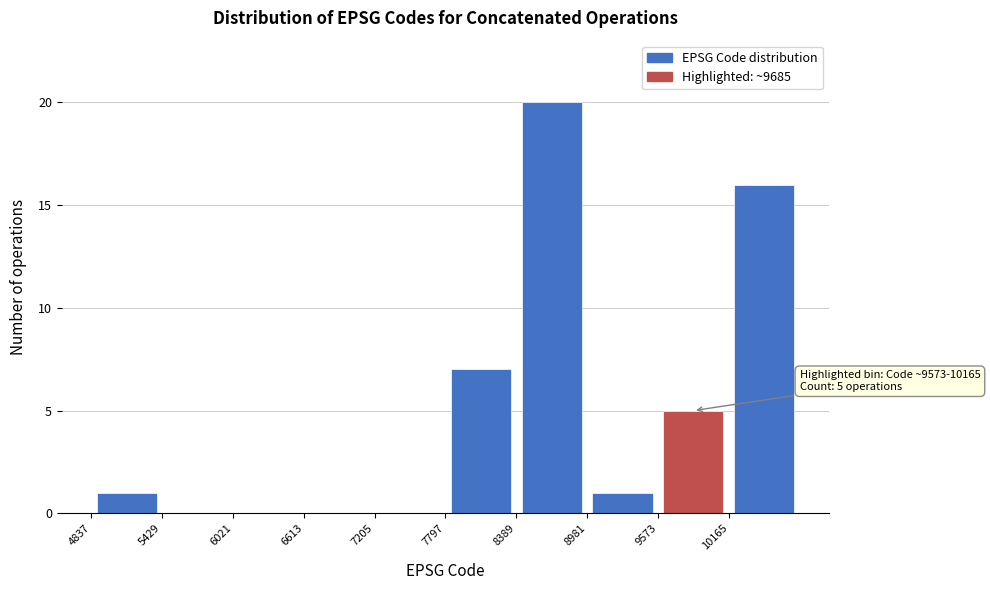

Over which range of the x-axis is the bar tallest?

8400 to 9000